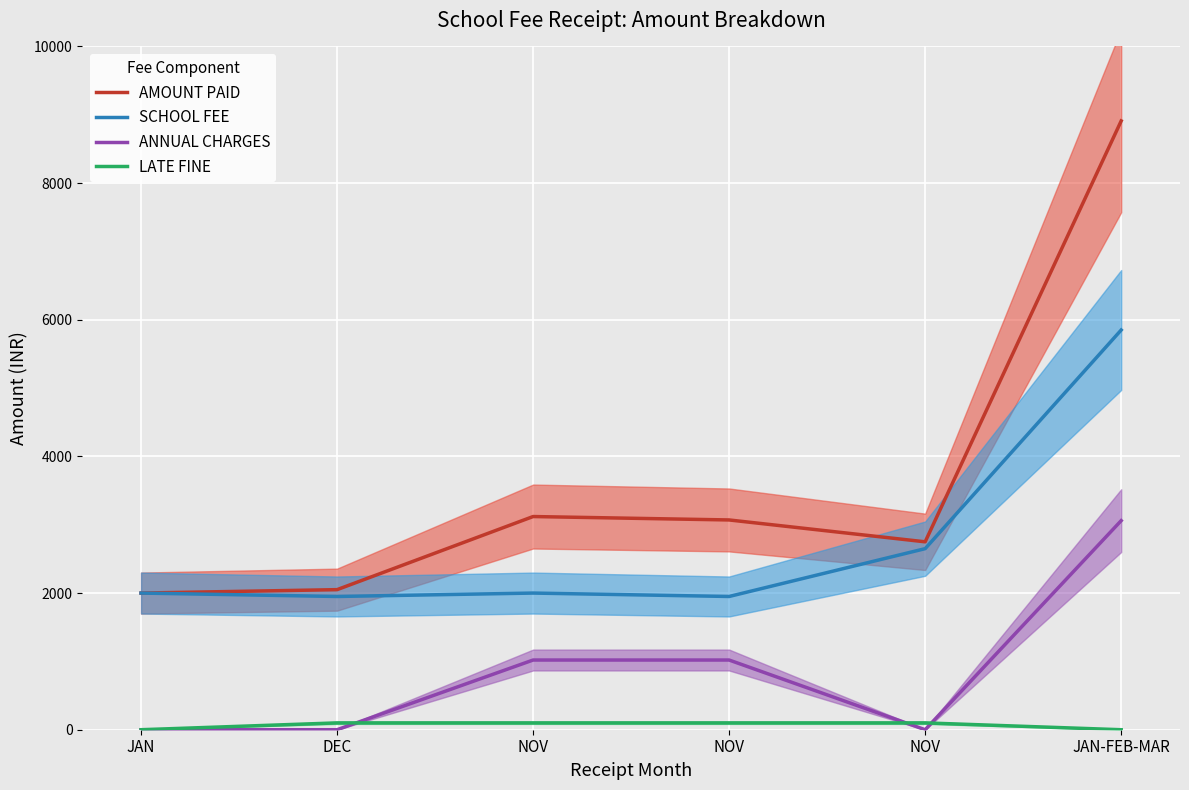

Reading left to right, transcribe all the data shown in this chart.

AMOUNT PAID: JAN=2000	DEC=2050	NOV=3120	NOV=3070	NOV=2750	JAN-FEB-MAR=8910
SCHOOL FEE: JAN=2000	DEC=1950	NOV=2000	NOV=1950	NOV=2650	JAN-FEB-MAR=5850
ANNUAL CHARGES: JAN=0	DEC=0	NOV=1020	NOV=1020	NOV=0	JAN-FEB-MAR=3060
LATE FINE: JAN=0	DEC=100	NOV=100	NOV=100	NOV=100	JAN-FEB-MAR=0